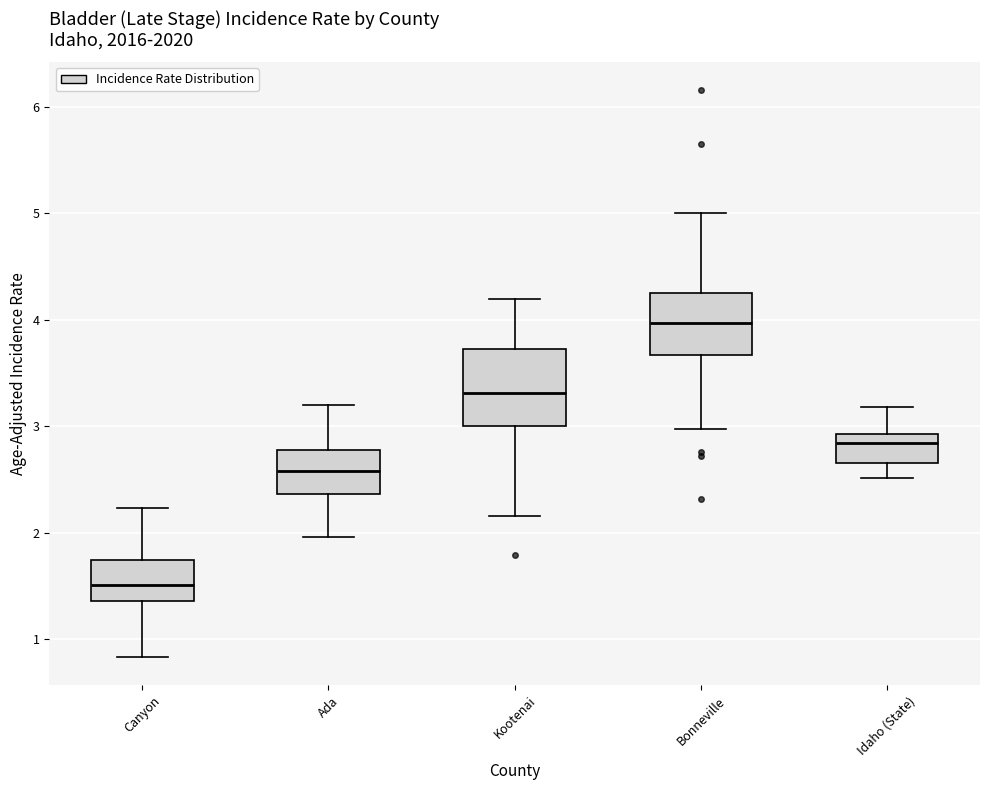

Which box's median line is the lowest?

Canyon